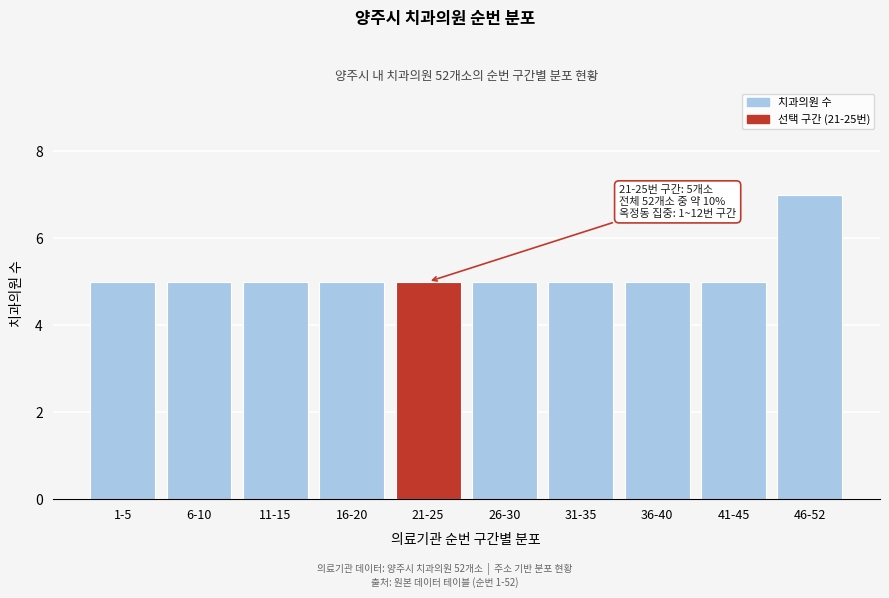

Reading left to right, what are all the values shown in this chart?

5	5	5	5	5	5	5	5	5	7